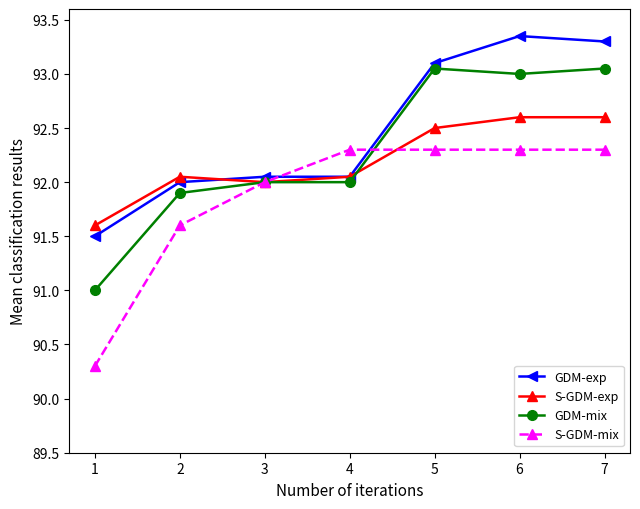

Is it true that GDM-mix equals 93.0 at 5?

True